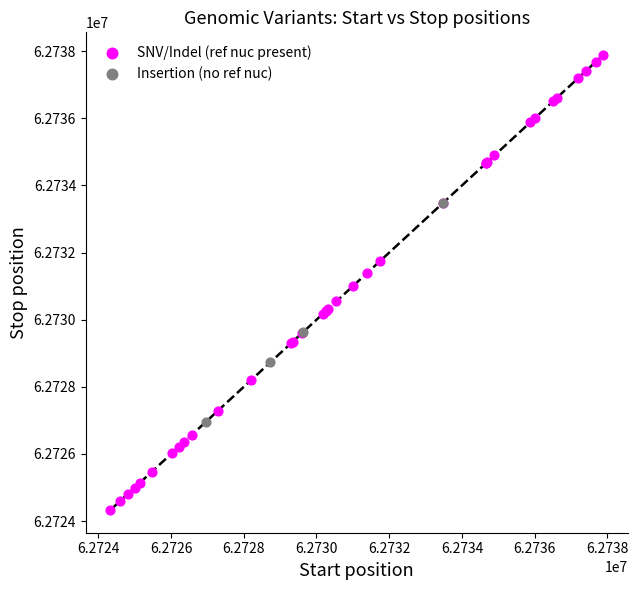

Which series contains the highest Y value?

SNV/Indel (ref nuc present)